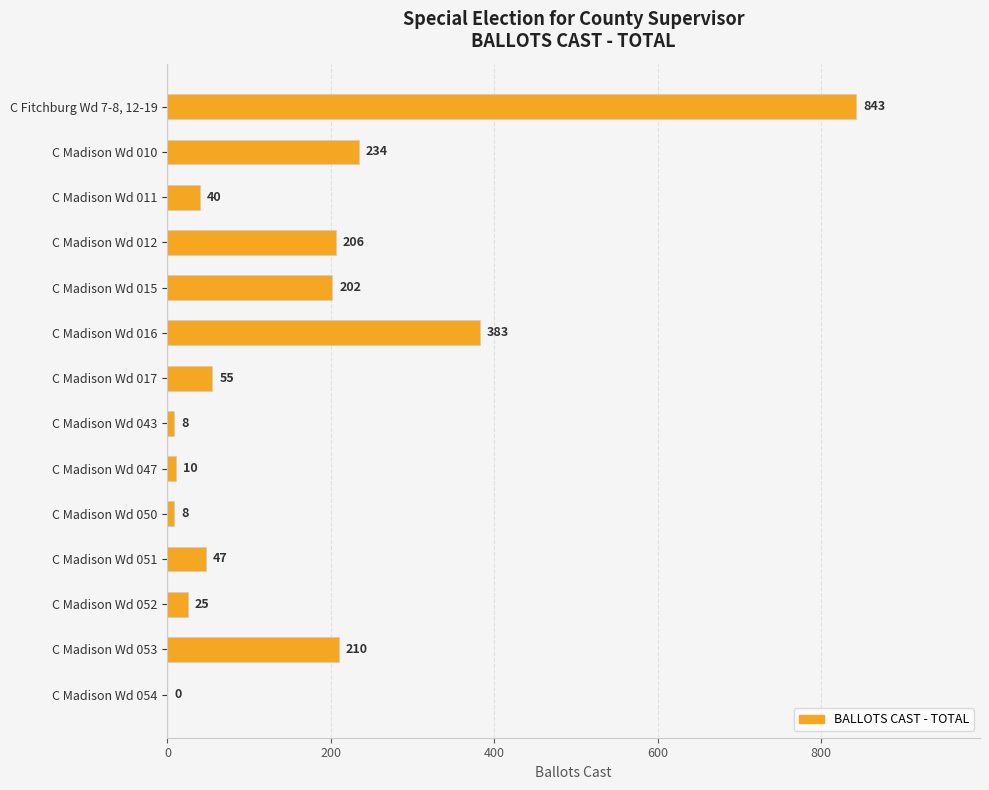

What is the sum of the values at C Madison Wd 016 and C Madison Wd 015?

585